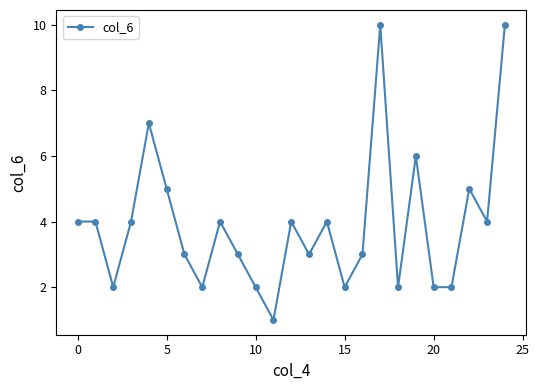

How many distinct data groups are displayed?

1